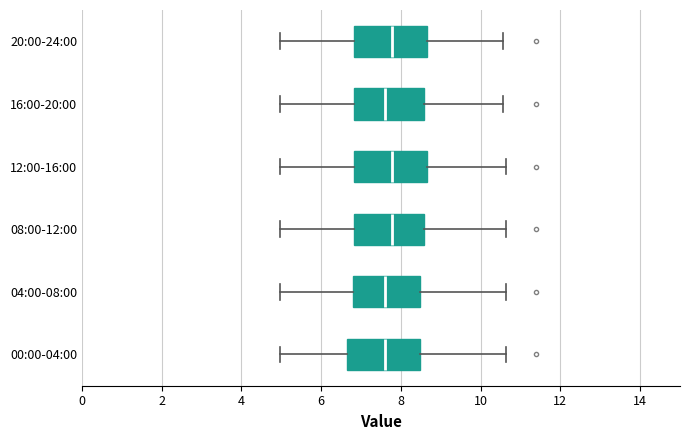

Reading bottom to top, read every box against the x-axis: the position of its median line, the range the box covers, and the ends of its whiskers. The values are not printed on the chart, so give them approximately, as read against the axis.

00:00-04:00: median 7.6, box 6.6 to 8.4, whiskers 5.0 to 10.6
04:00-08:00: median 7.6, box 6.8 to 8.4, whiskers 5.0 to 10.6
08:00-12:00: median 7.8, box 6.8 to 8.6, whiskers 5.0 to 10.6
12:00-16:00: median 7.8, box 6.8 to 8.6, whiskers 5.0 to 10.6
16:00-20:00: median 7.6, box 6.8 to 8.6, whiskers 5.0 to 10.6
20:00-24:00: median 7.8, box 6.8 to 8.6, whiskers 5.0 to 10.6